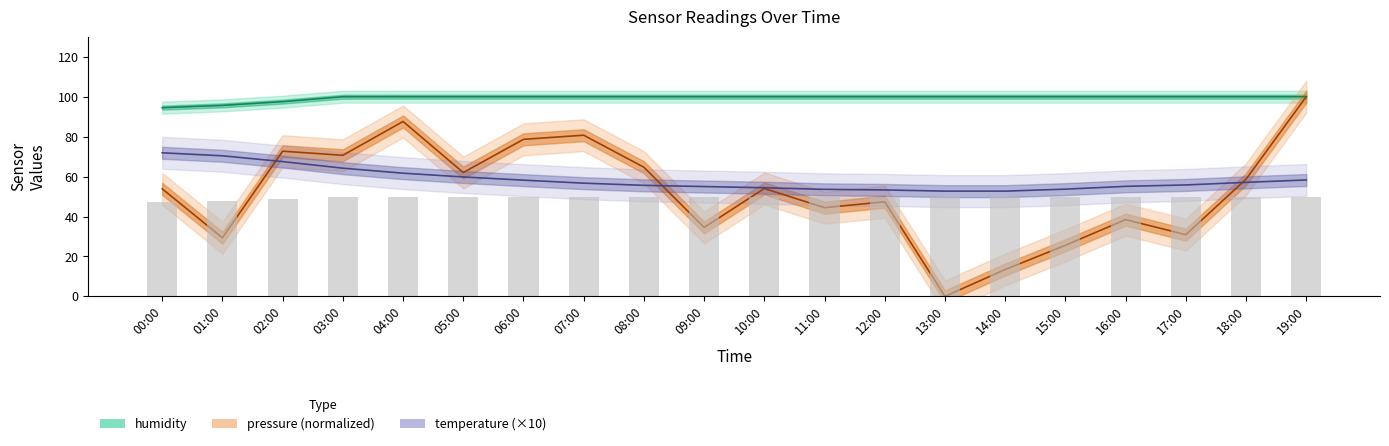

What value does the temperature series have at 03:00?

64.2